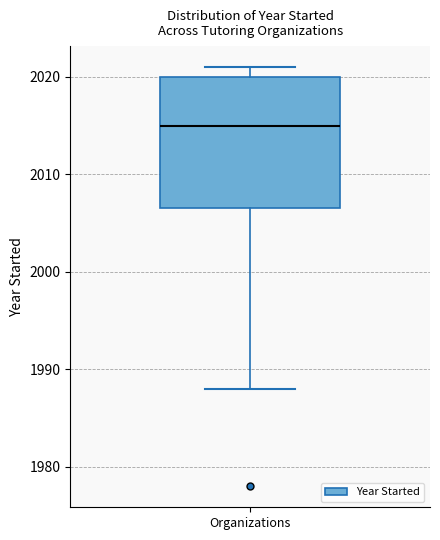

Transcribe this box plot: give where the median line is, the range the box spans, and where the two whiskers end, as read against the y-axis. The values are not printed on the chart, so give them approximately, as read against the axis.

median 2015, box 2007 to 2020, whiskers 1988 to 2021